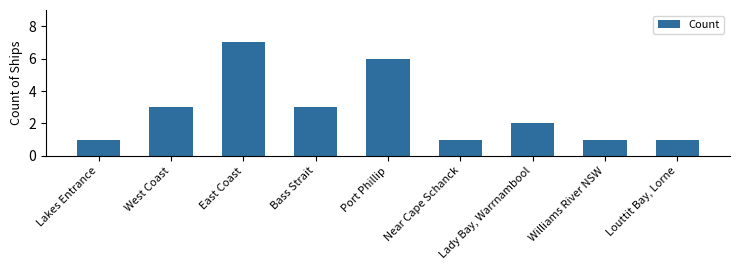

Between Williams River NSW and West Coast, which is larger?

West Coast